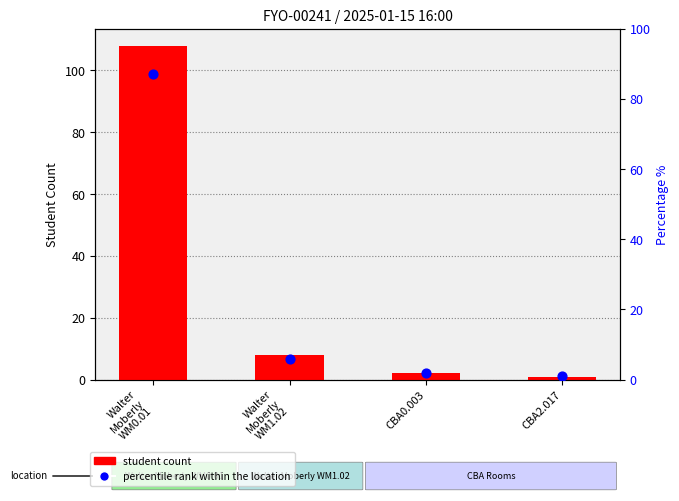

What is the total value across all series at CBA0.003?

4